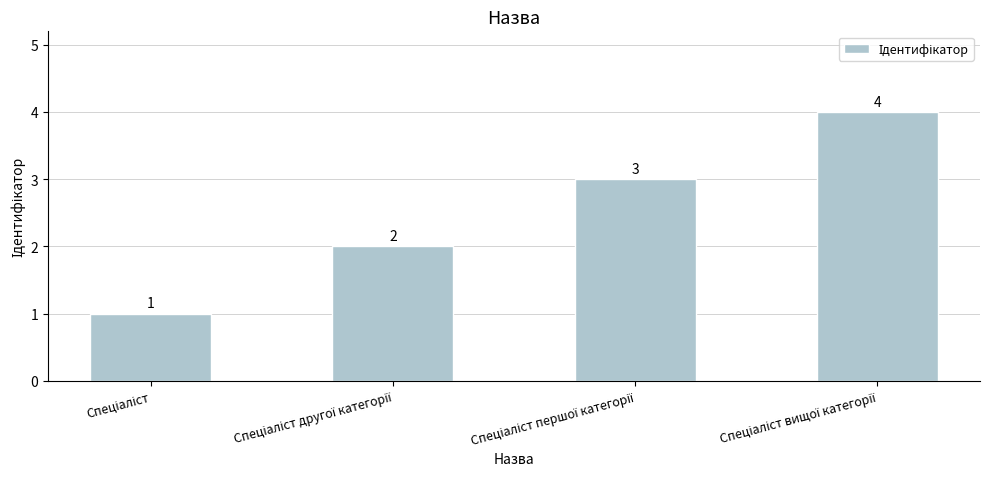

Reading left to right, transcribe all the data shown in this chart.

1	2	3	4